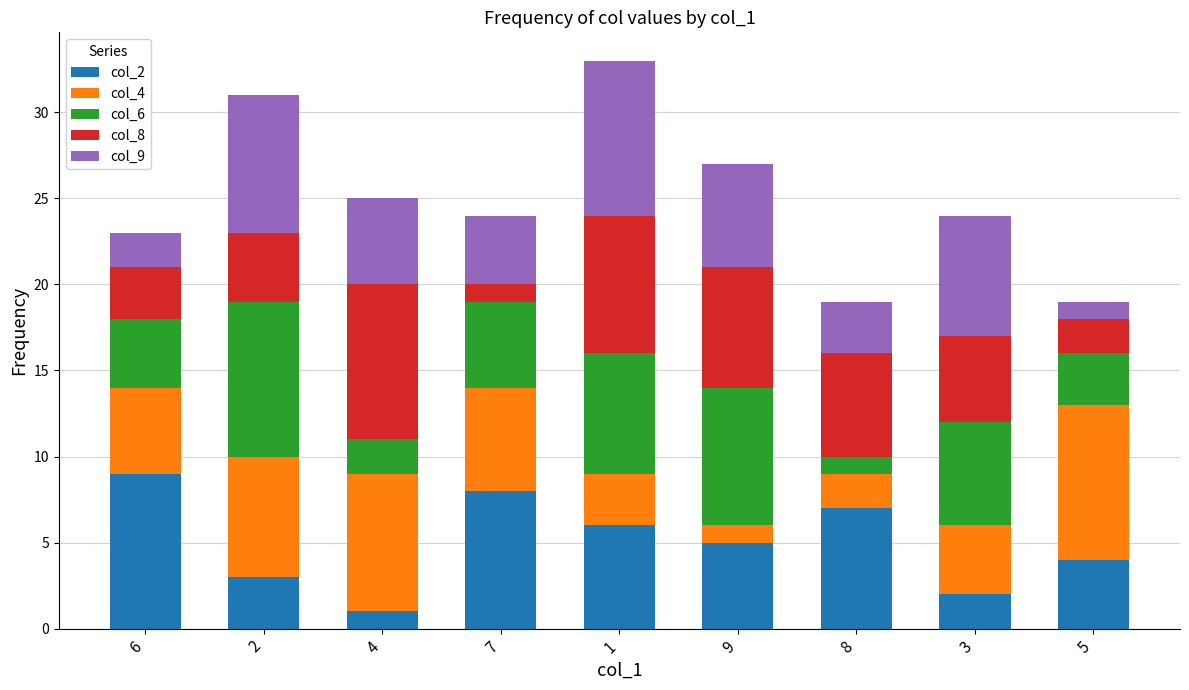

The value of col_2 at 2 is 3. True or false?

True